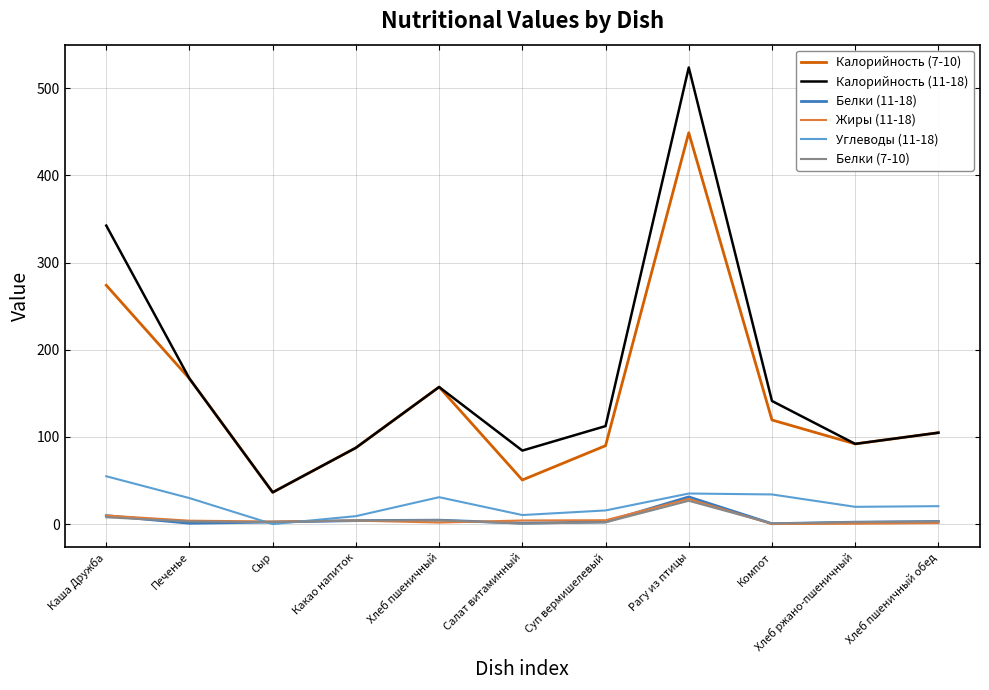

In Калорийность (7-10), how many points are higher than both neighbors (excluding endpoints)?

2